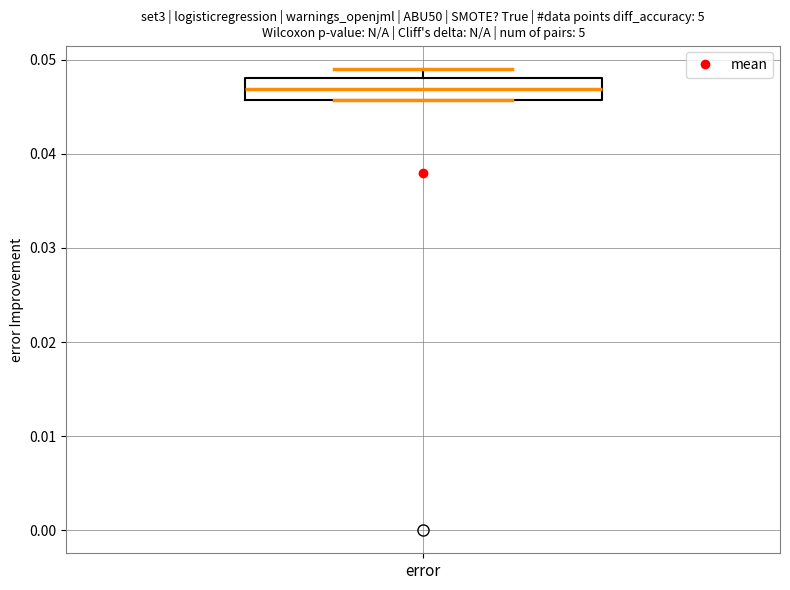

Transcribe this box plot: give where the median line is, the range the box spans, and where the two whiskers end, as read against the y-axis. The values are not printed on the chart, so give them approximately, as read against the axis.

median 0.047, box 0.046 to 0.048, whiskers 0.046 to 0.049